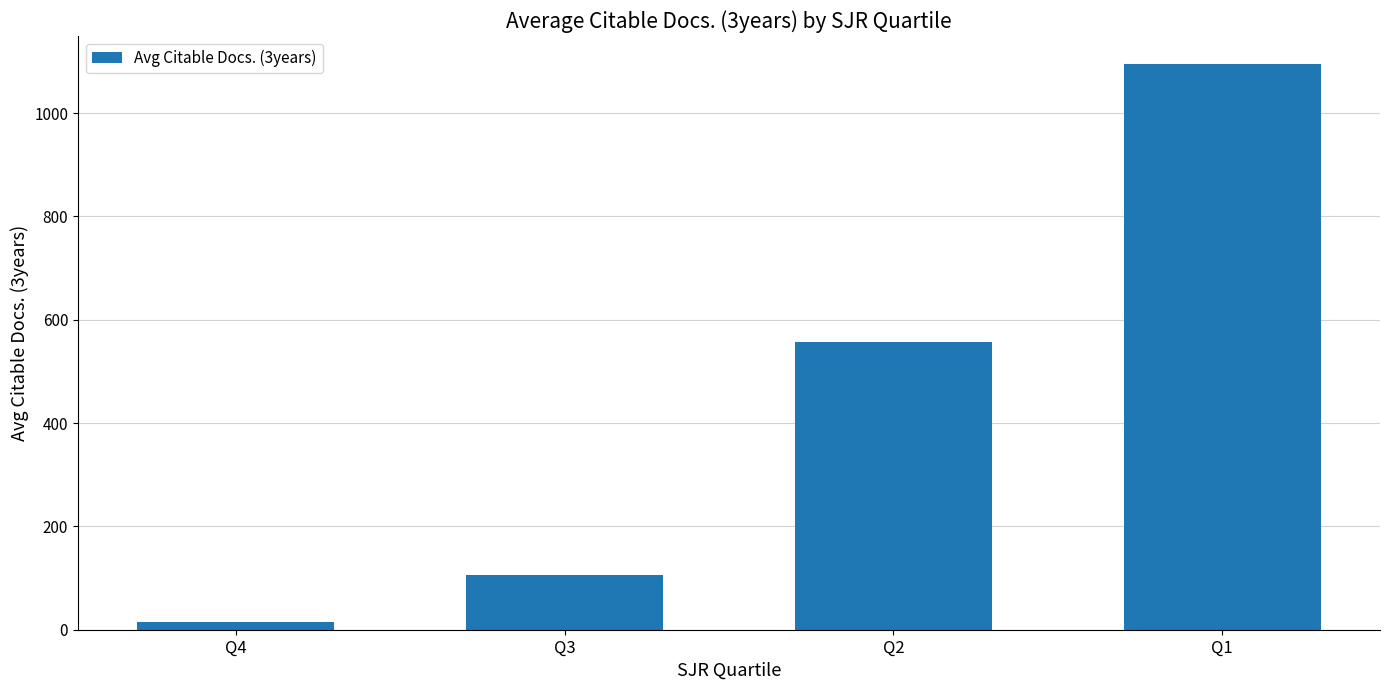

How many bars are there in total?

4